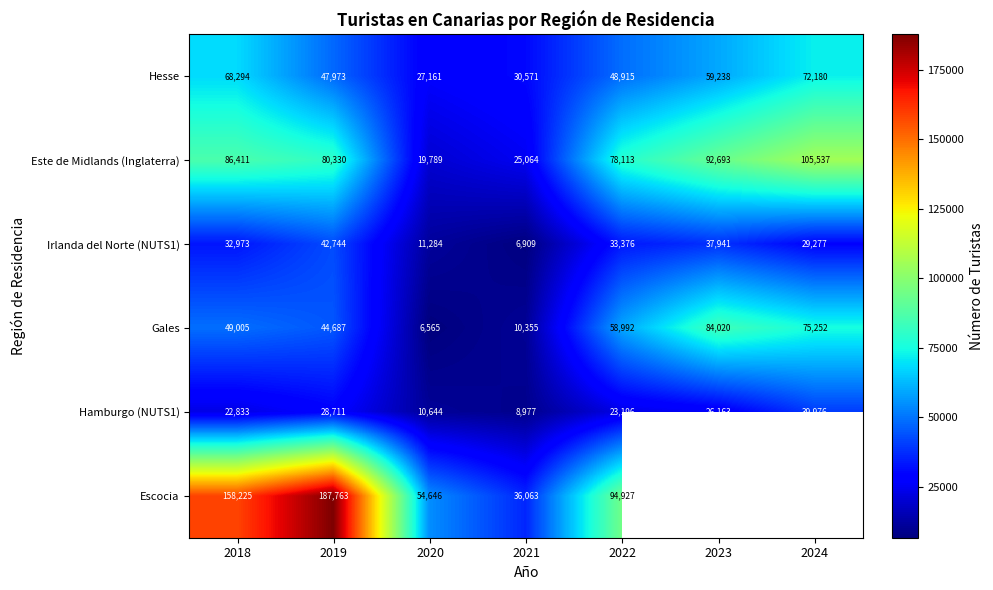

Is it true that Gales equals 26866.3 at 2022?

False